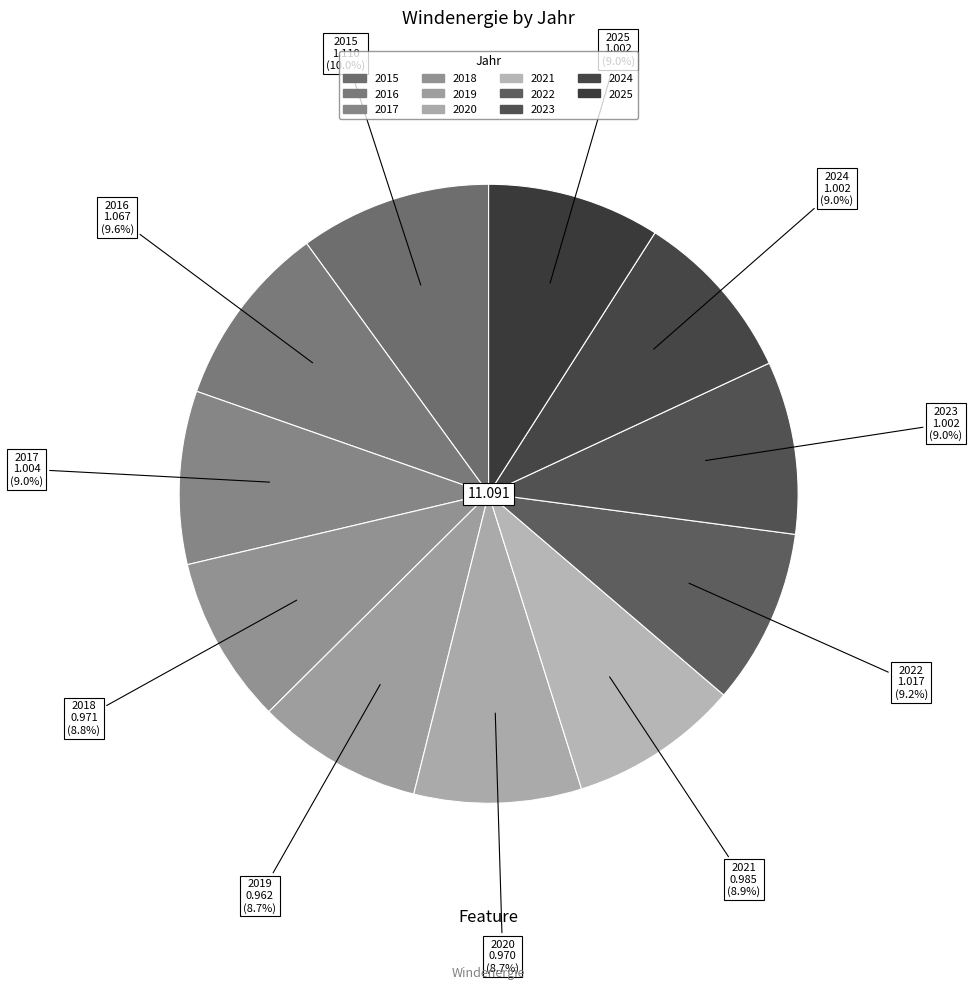

What percentage is the 2023 slice, to the nearest percent?

9%